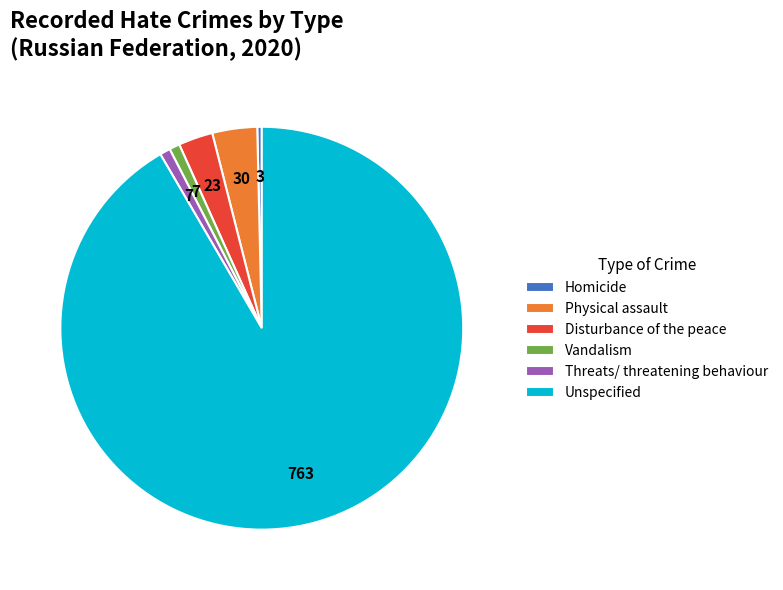

What is the largest slice in the pie chart?

Unspecified